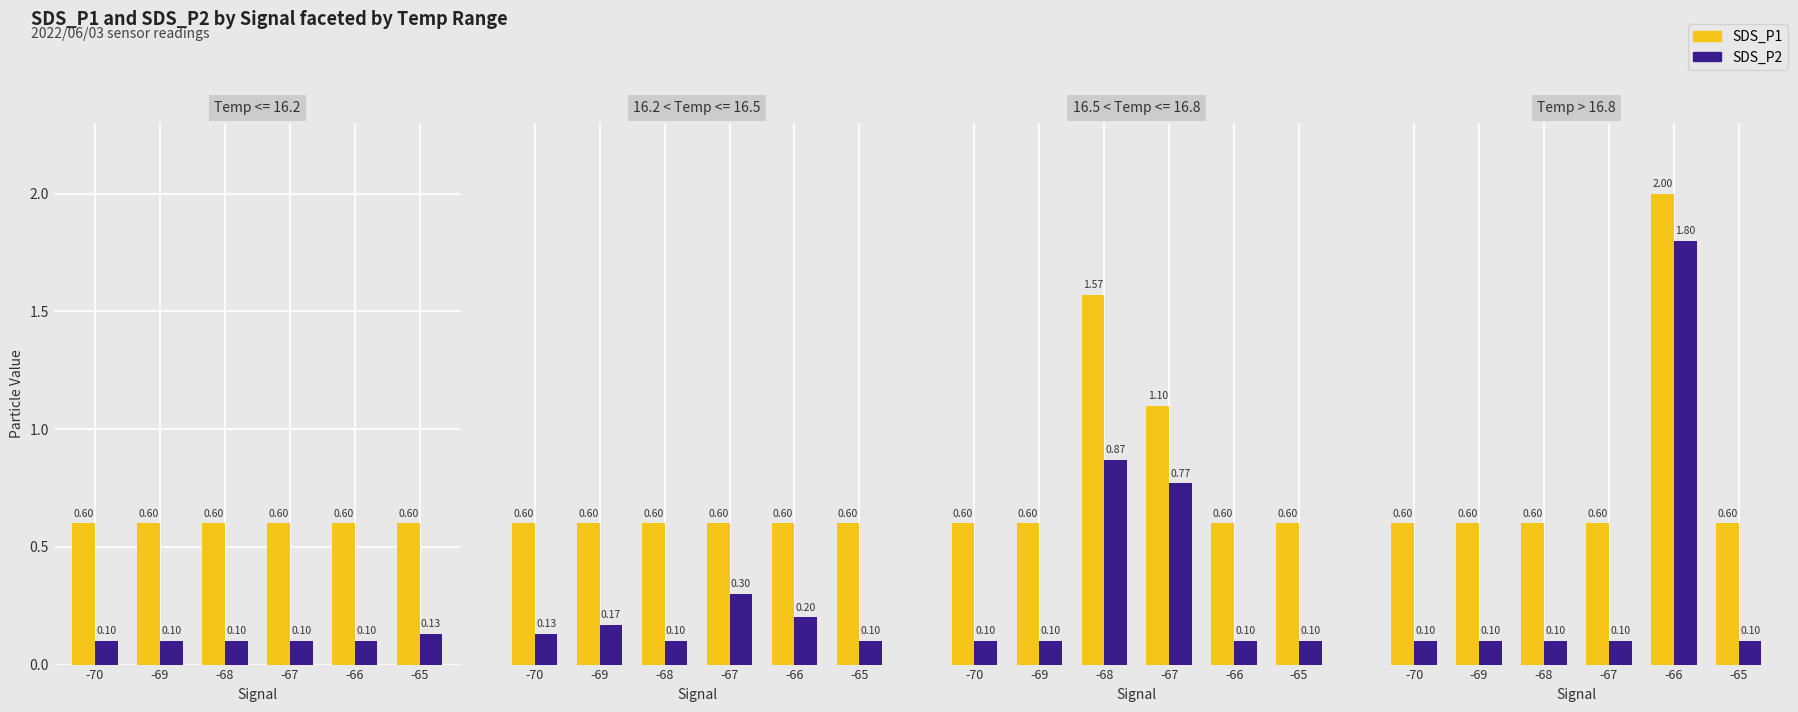

What is the difference between the maximum and second lowest values in the SDS_P2 series?

1.7